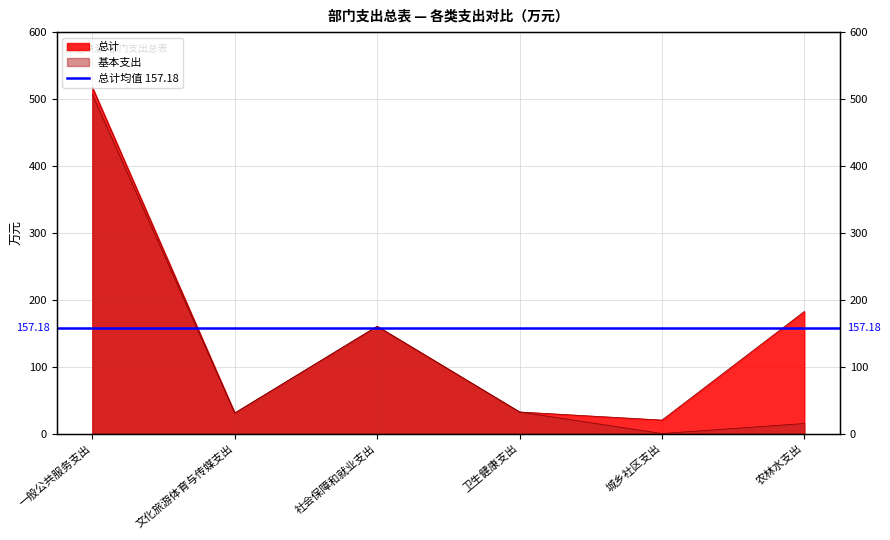

What position from the left is 文化旅游体育与传媒支出?

2